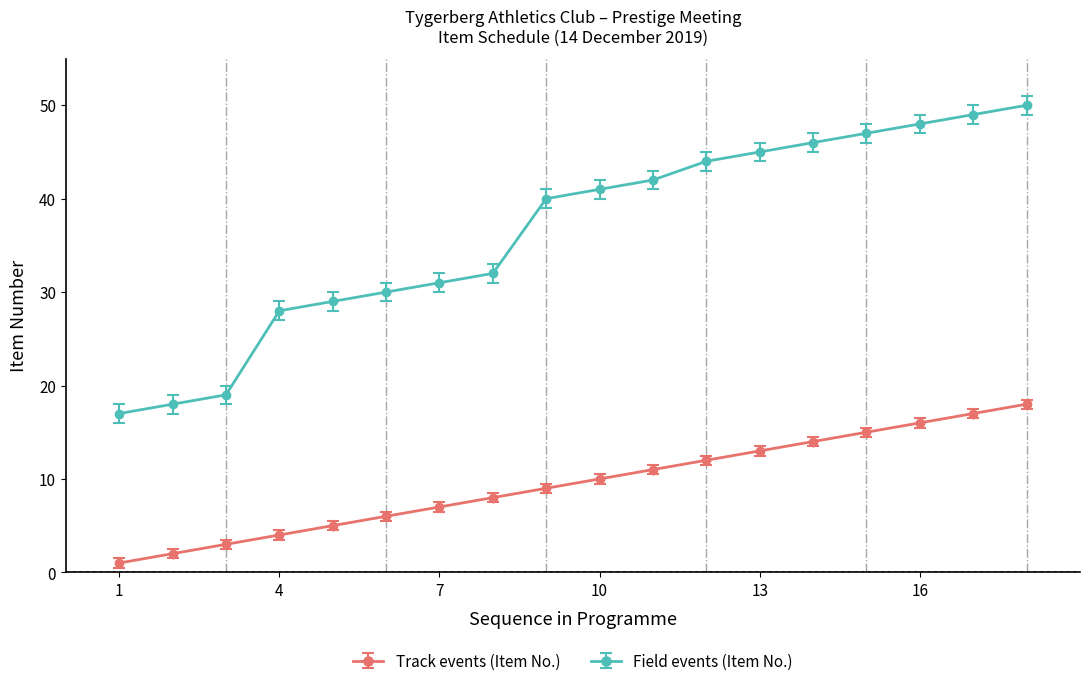

Rank the series by their maximum value, from lowest to highest.

Track events (Item No.), Field events (Item No.)